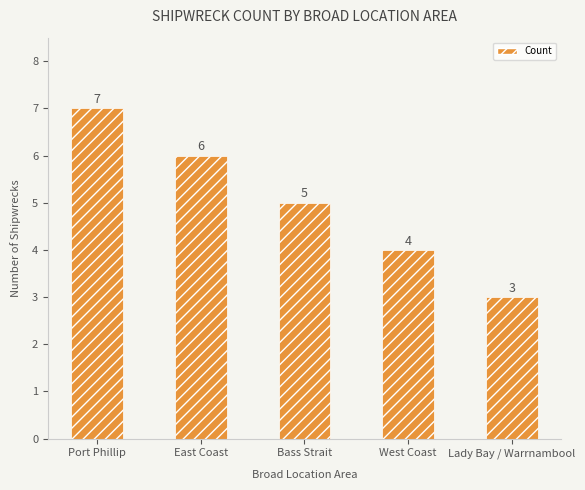

How many values are below 5?

2